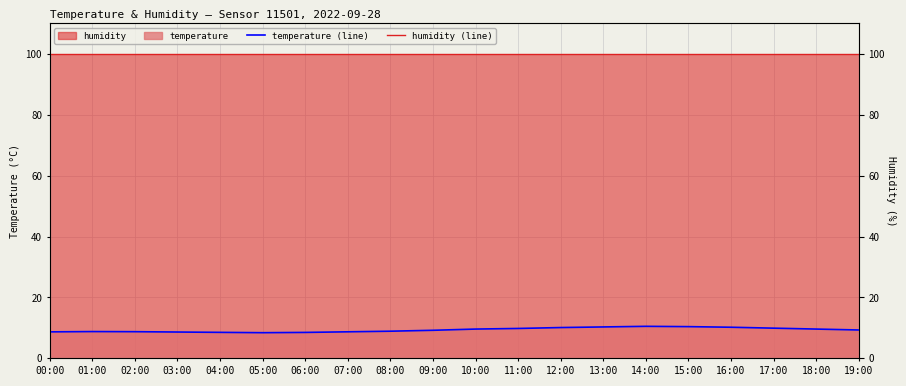

At how many categories does at least one series exceed 52?

20